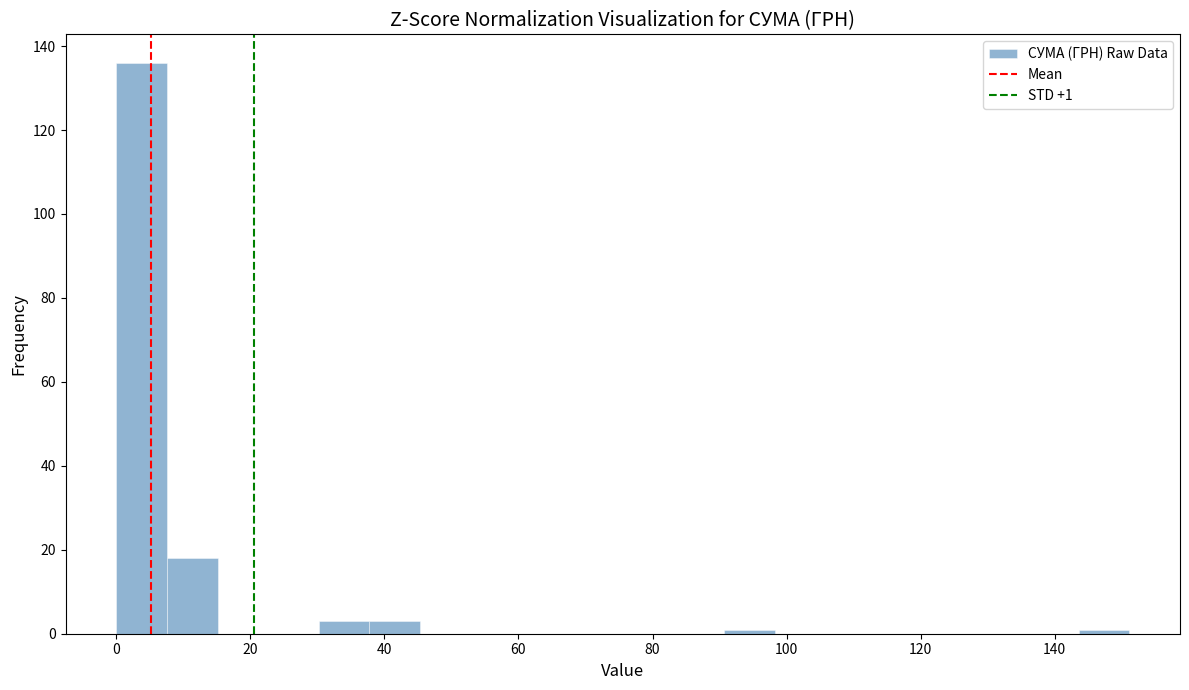

Around what value on the x-axis is the tallest bar? Give the approximate position of its centre, as read against the axis.

4